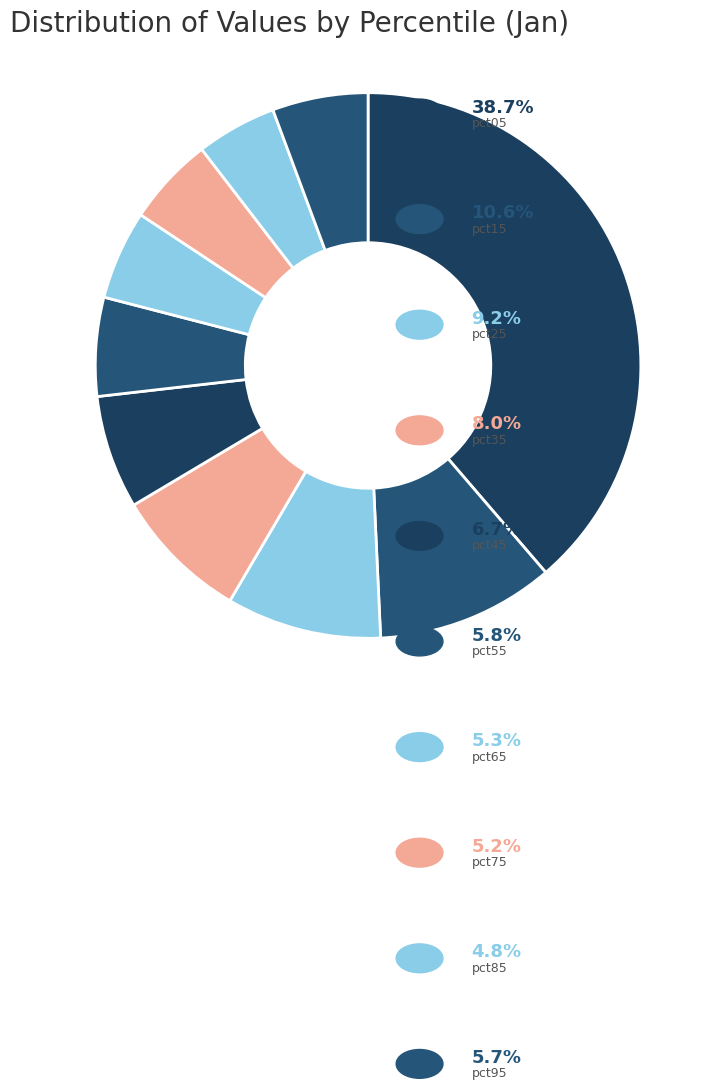

Does any single category account for the majority?

No